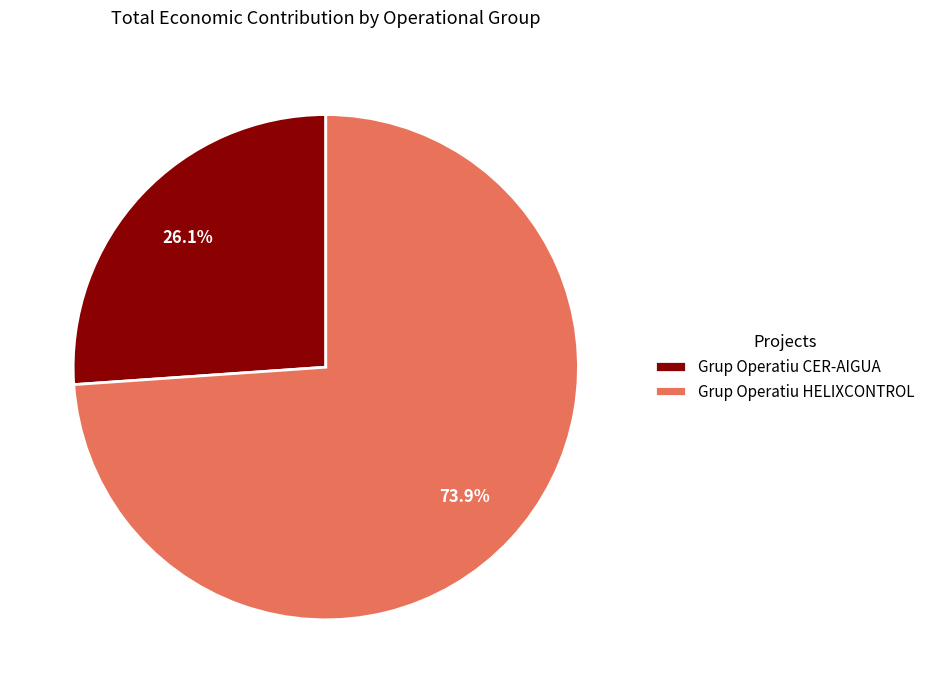

Does any single category account for the majority?

Yes